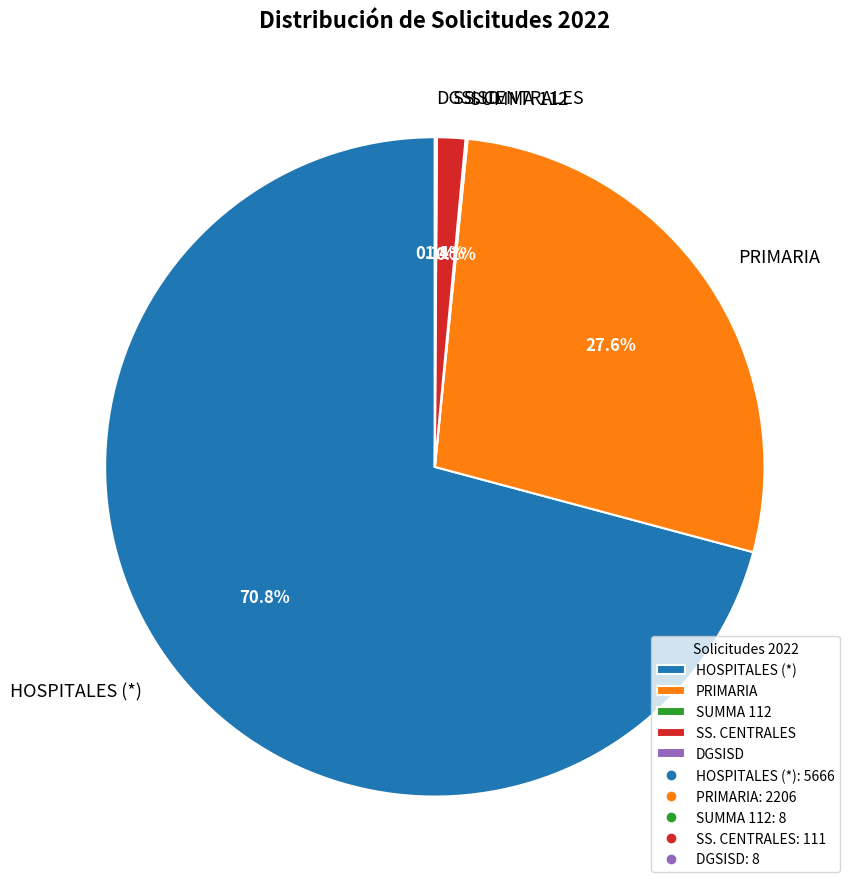

Do SS. CENTRALES and PRIMARIA together represent more than half of the pie?

No